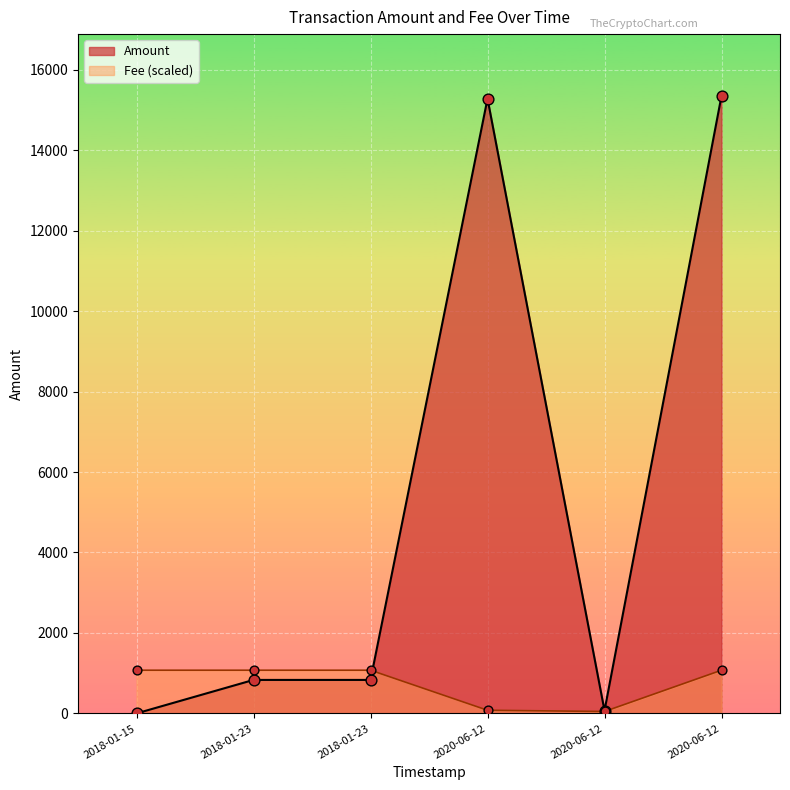

How many lines are shown in the chart?

2